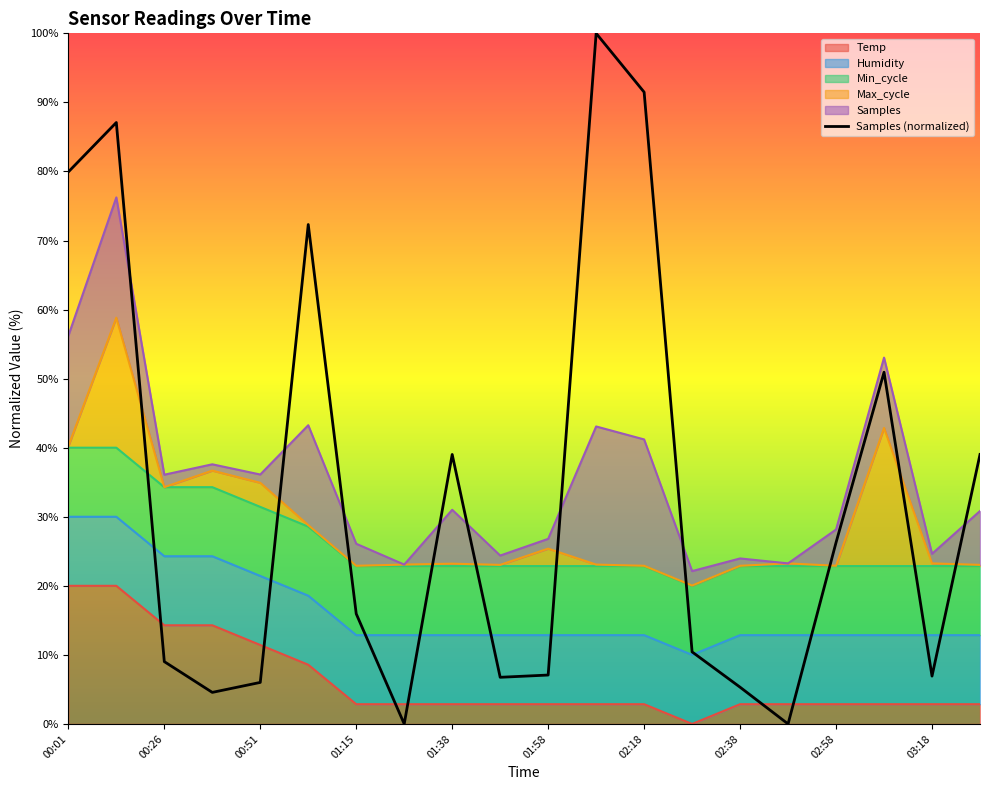

How many lines are shown in the chart?

1